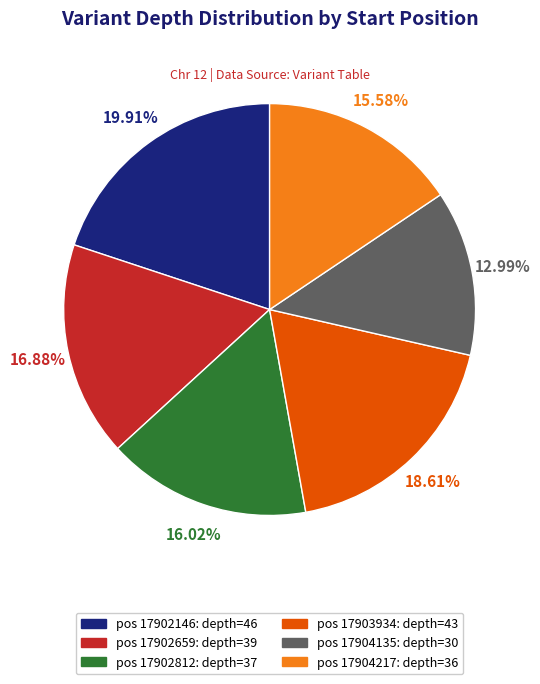

Is there any slice that represents more than half of the pie?

No